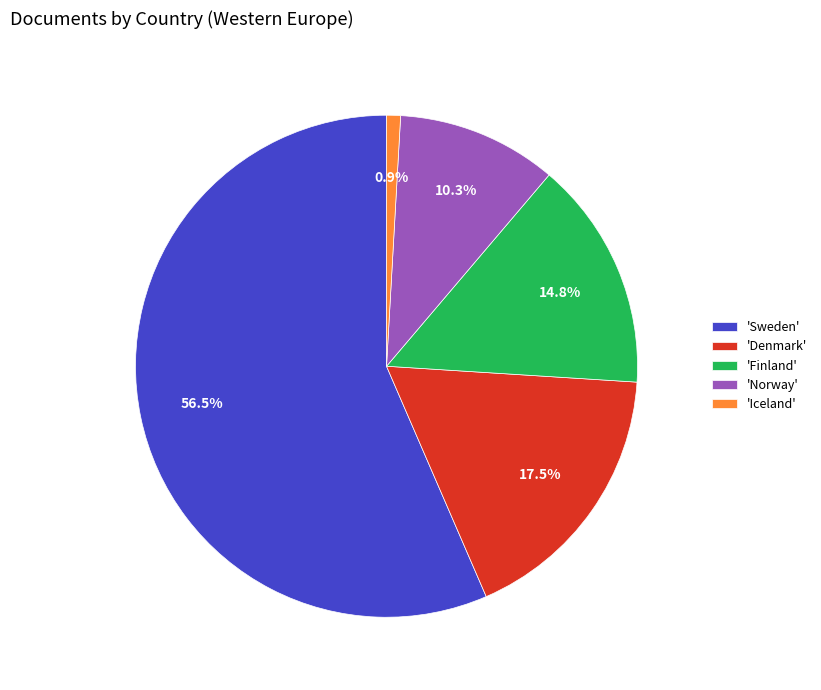

Rank the categories by value from lowest to highest.

'Iceland', 'Norway', 'Finland', 'Denmark', 'Sweden'